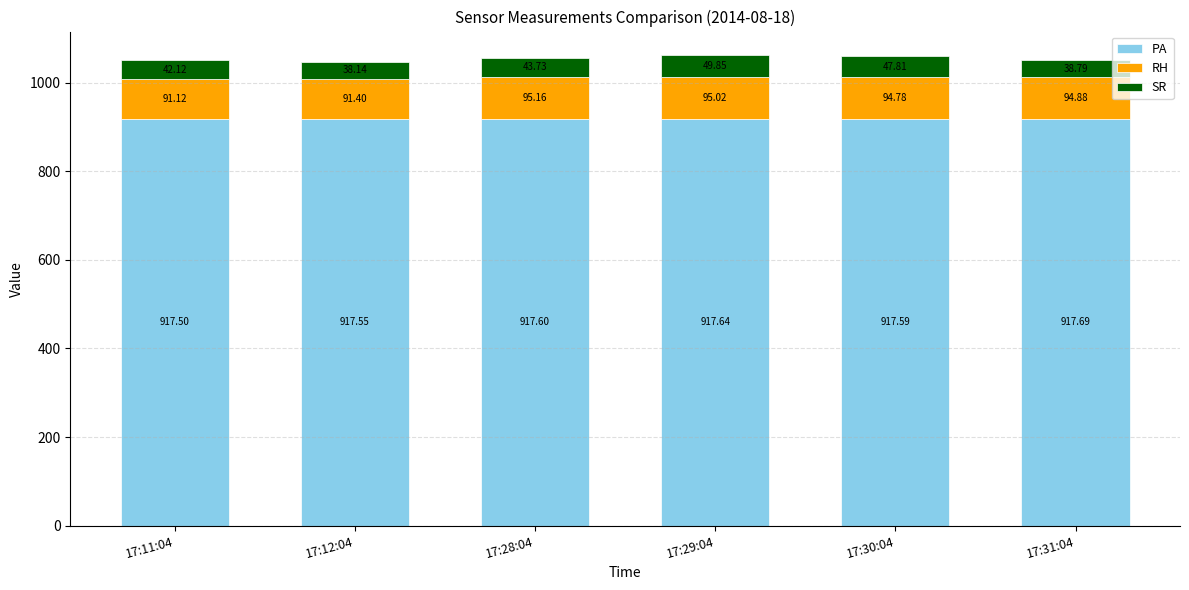

Rank the categories by PA value from lowest to highest.

17:11:04, 17:12:04, 17:30:04, 17:28:04, 17:29:04, 17:31:04